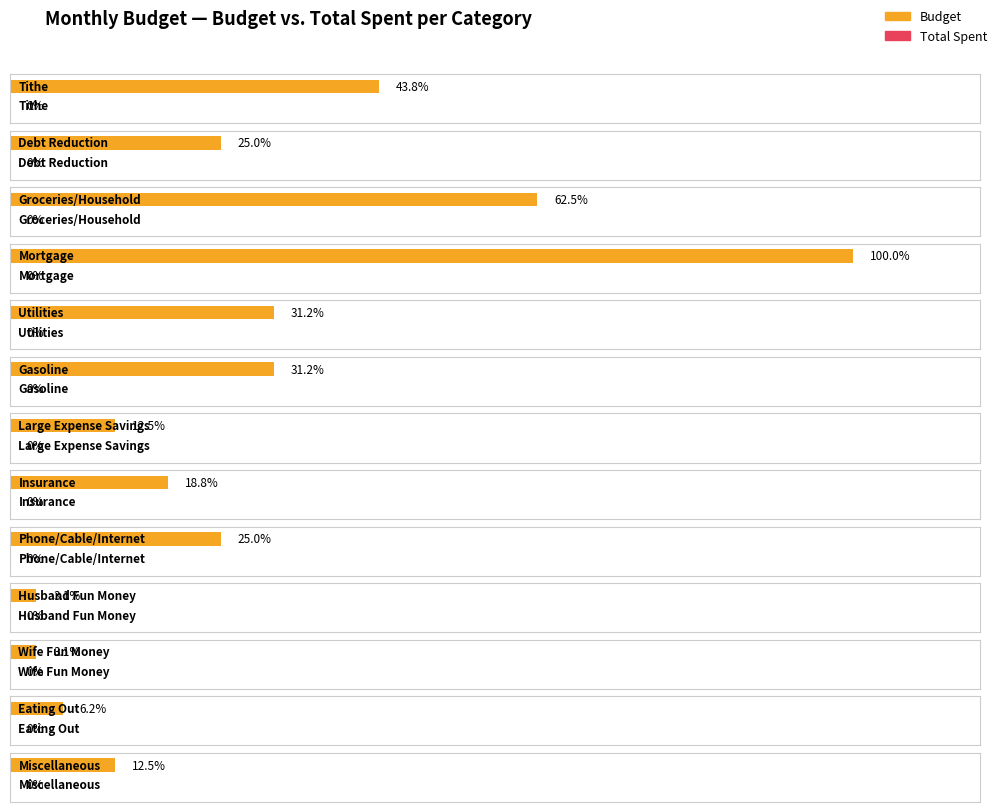

Is the value of Total Spent at Miscellaneous greater than the value of Budget at Wife Fun Money?

No